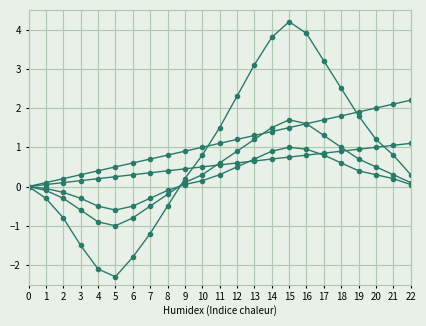

How many series are shown in this chart?

5